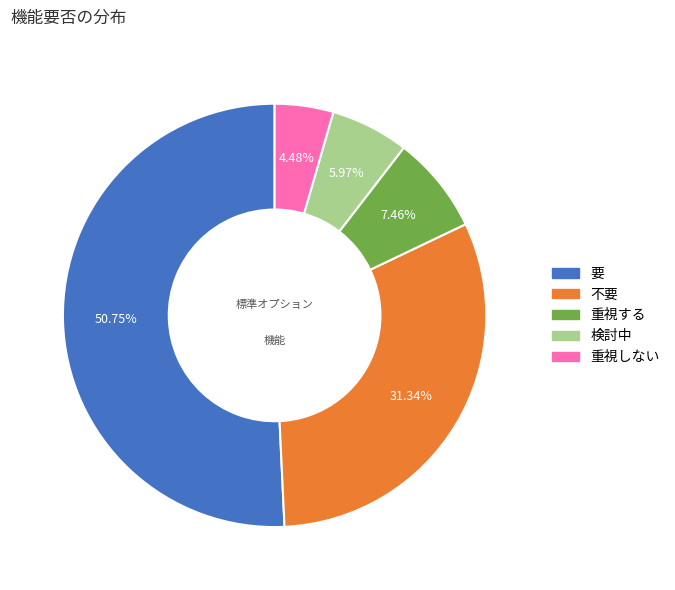

To the nearest percent, what is the difference between the 要 and 不要 slice percentages?

19%